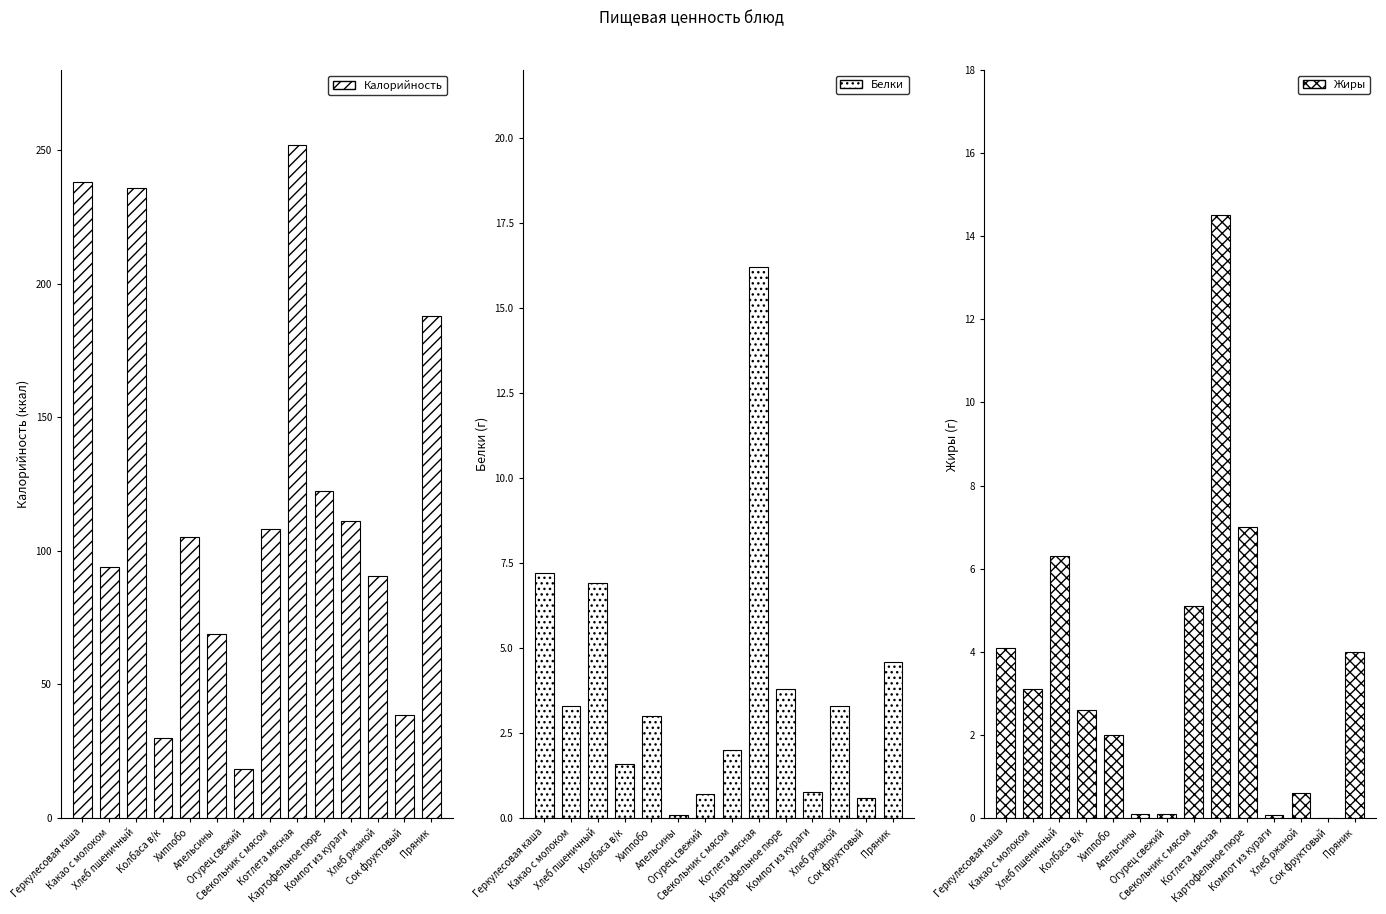

What is the average value of the Калорийность series?

121.5